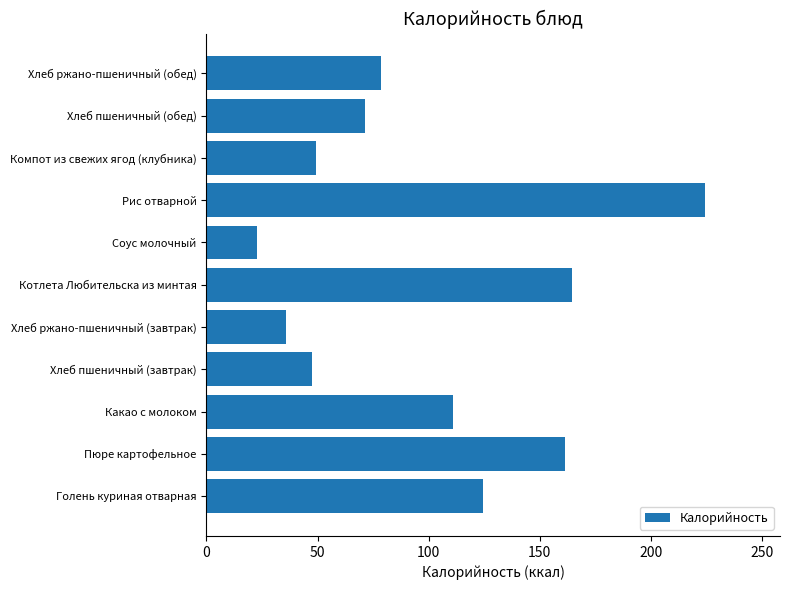

Reading bottom to top, extract all data points from this chart.

Голень куриная отварная=124.5	Пюре картофельное=161.4	Какао с молоком=110.8	Хлеб пшеничный (завтрак)=47.5	Хлеб ржано-пшеничный (завтрак)=35.9	Котлета Любительска из минтая=164.6	Соус молочный=22.7	Рис отварной=224.4	Компот из свежих ягод (клубника)=49.1	Хлеб пшеничный (обед)=71.2	Хлеб ржано-пшеничный (обед)=78.5